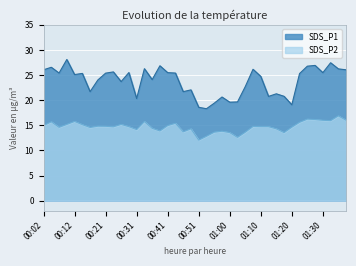

True or false: SDS_P2 and SDS_P1 intersect in this chart.

False